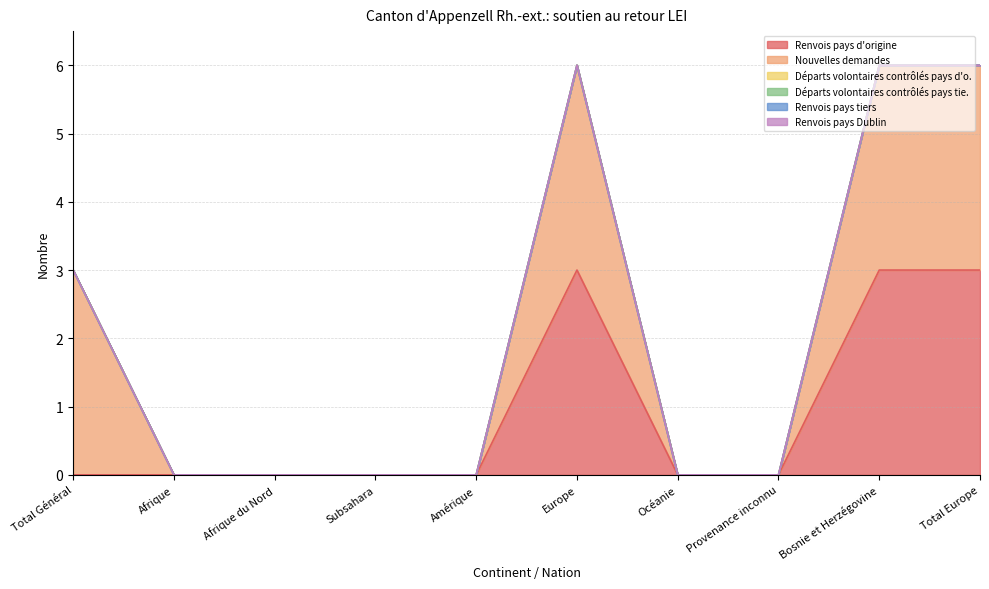

Does the chart display data point markers on the line(s)?

No